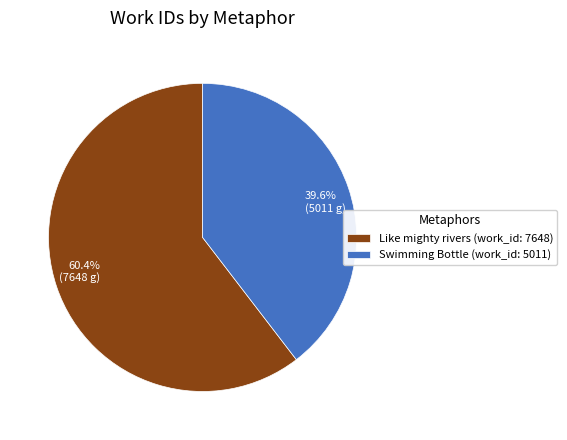

To the nearest percent, what portion does Like mighty rivers (work_id: 7648) represent?

60%